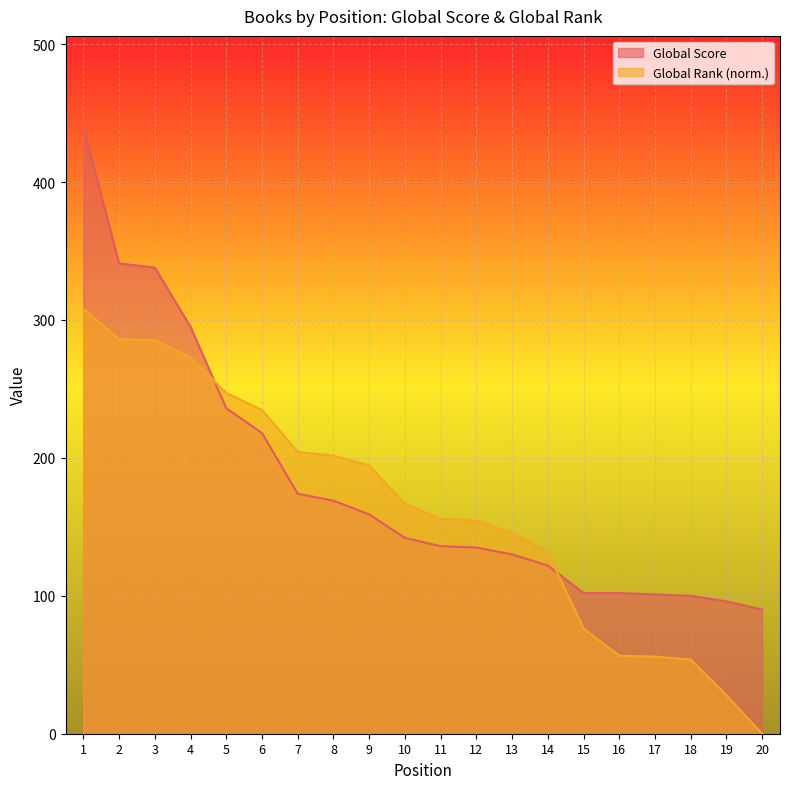

Is the value of Global Rank at 3 greater than the value of Global Score at 10?

Yes